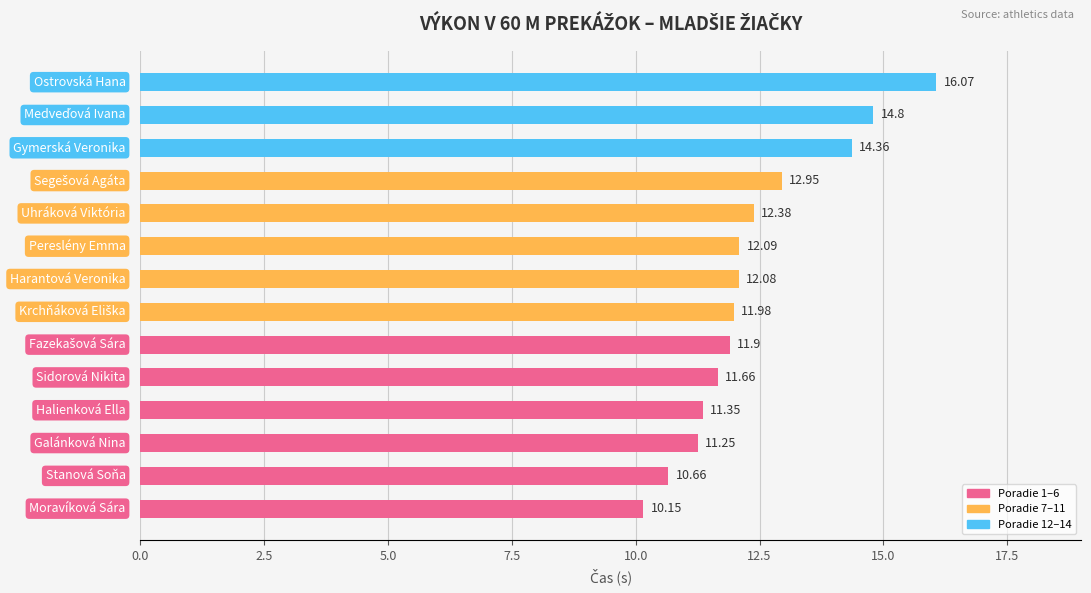

What is the sum of all values?

173.7